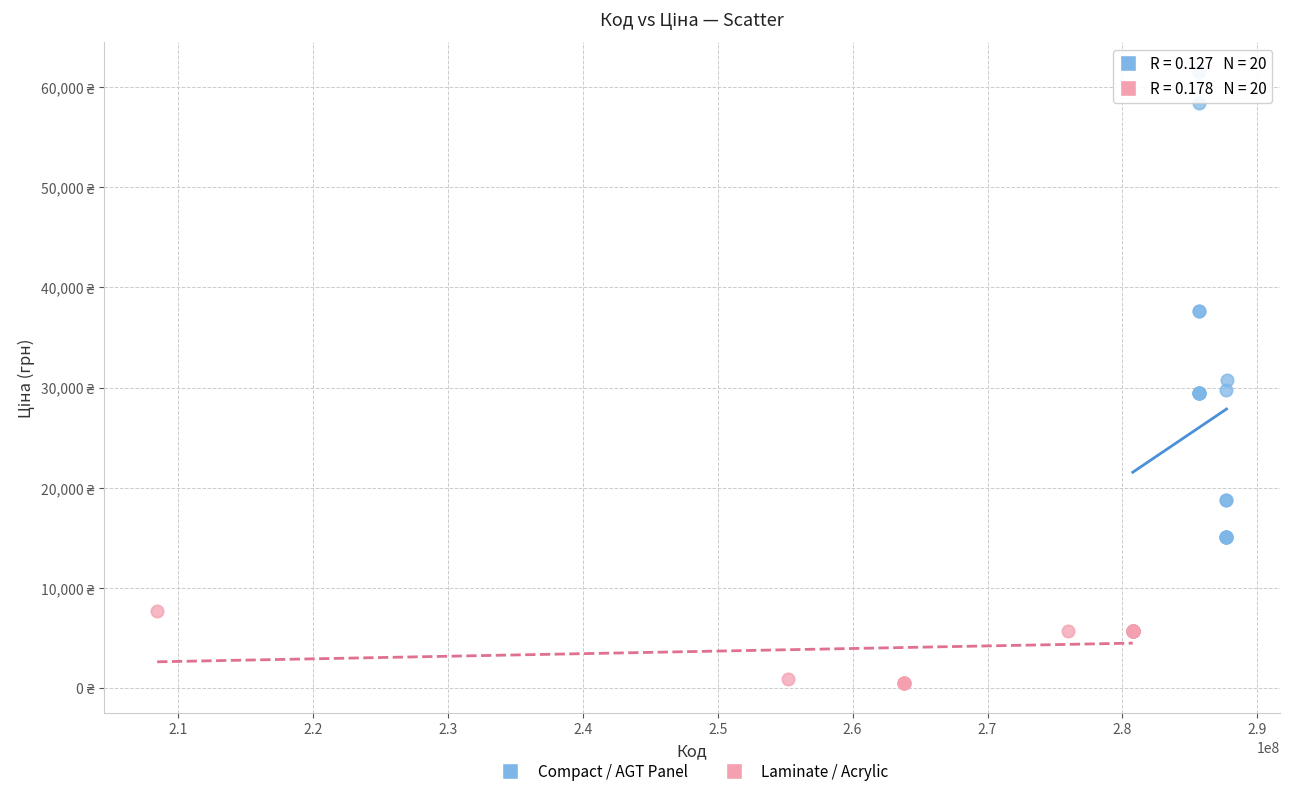

Which series contains the highest Y value?

Compact / AGT Panel